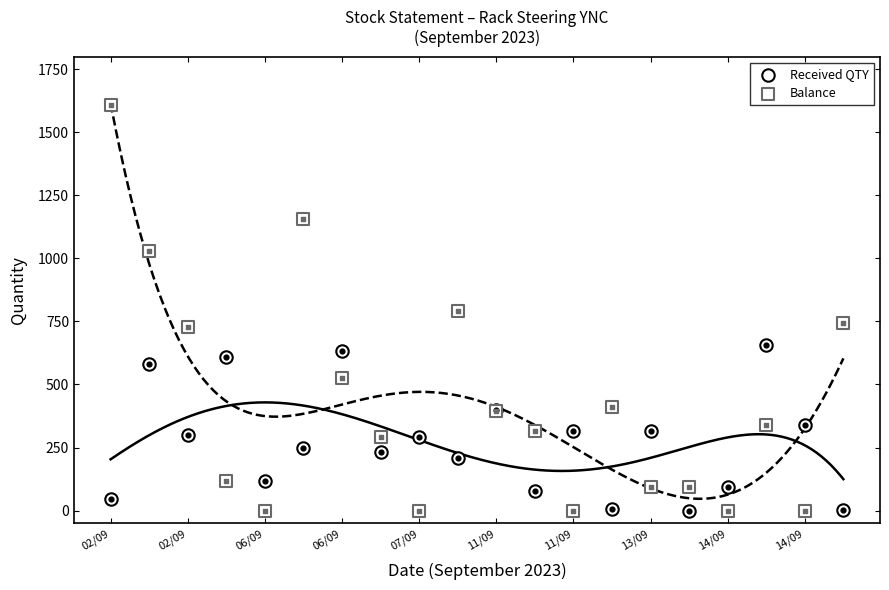

Is the value of Balance at 15 greater than the value of Received QTY at 16?

No